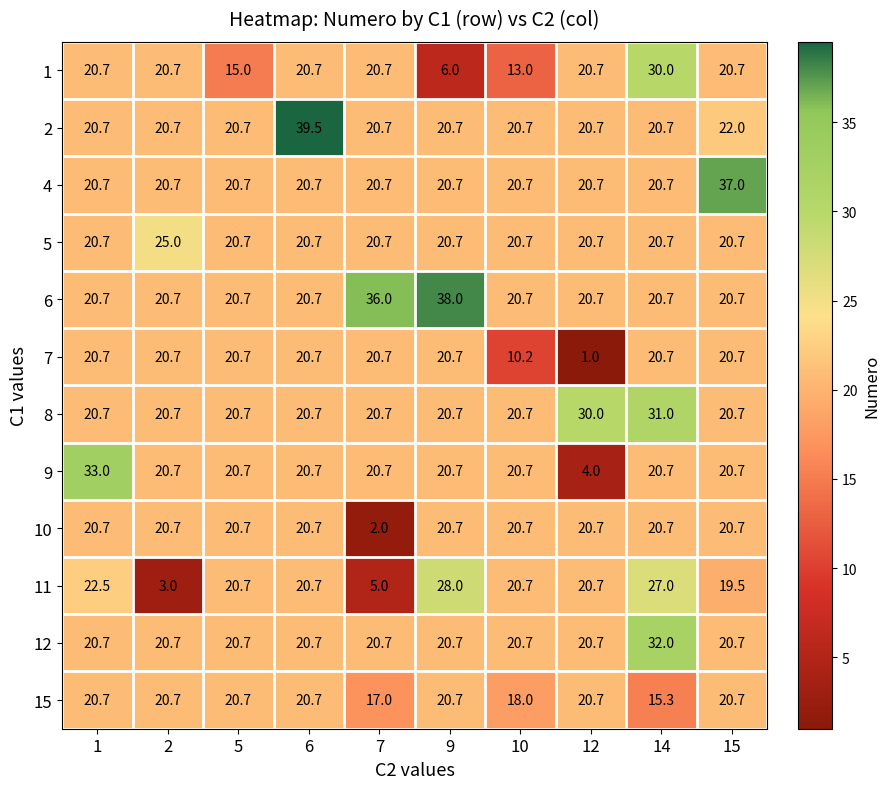

Is it true that 6 equals 4.7 at 14?

False